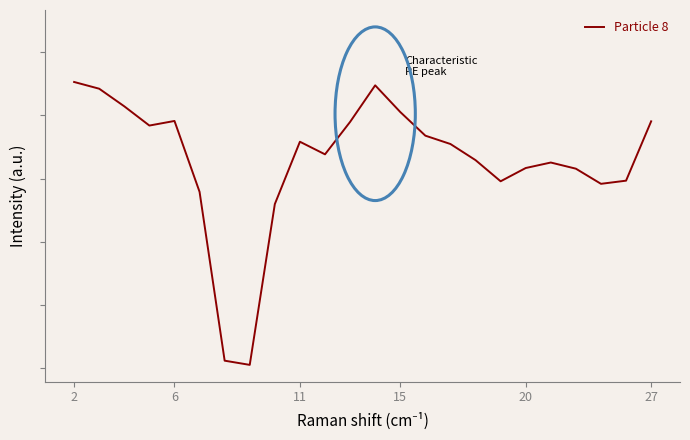

Does the chart have visible grid lines?

No